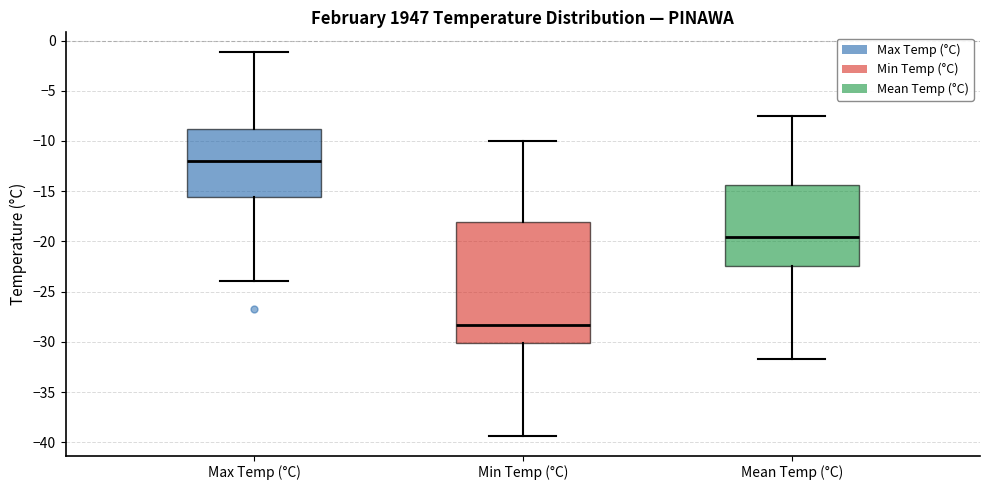

Comparing the boxes themselves (not the whiskers), which one is the tallest?

Min Temp (°C)